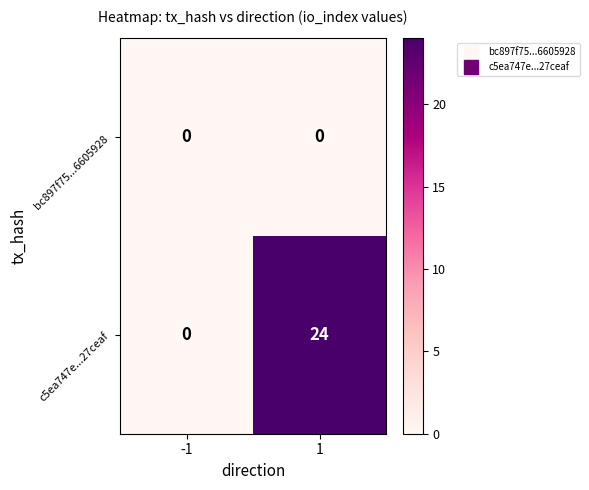

What is the difference between the highest and lowest values at 1?

24